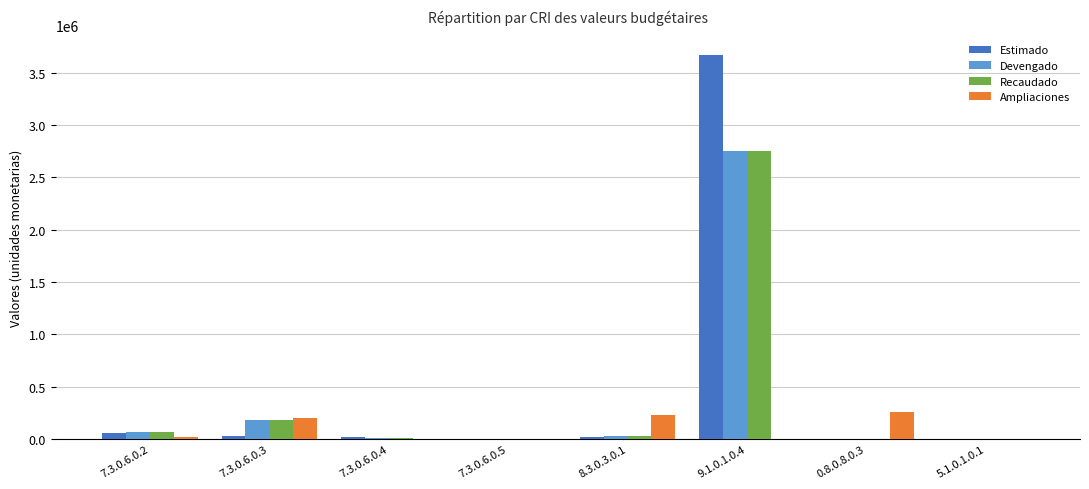

Which series changed the most between 9.1.0.1.0.4 and 5.1.0.1.0.1?

Estimado